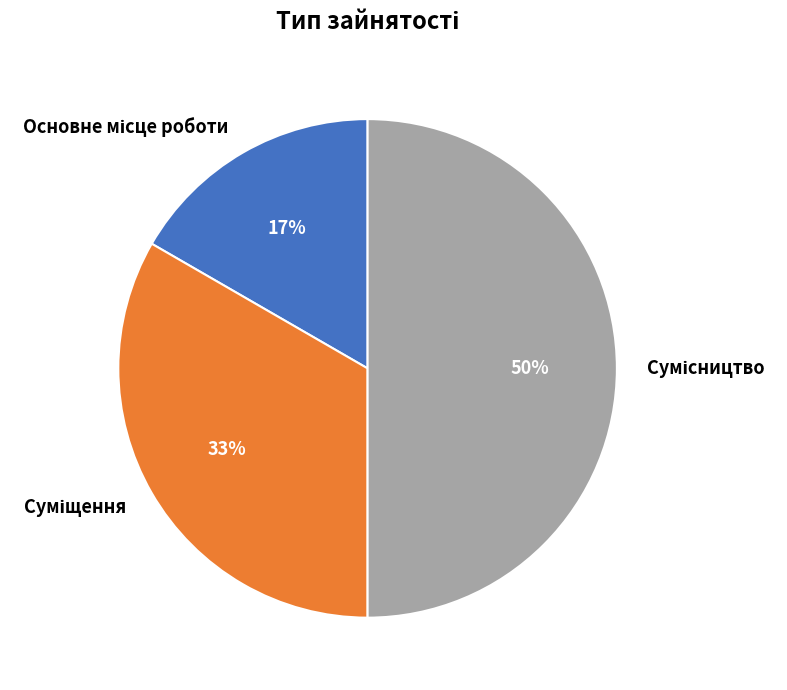

To the nearest percent, what is the average slice percentage?

33%